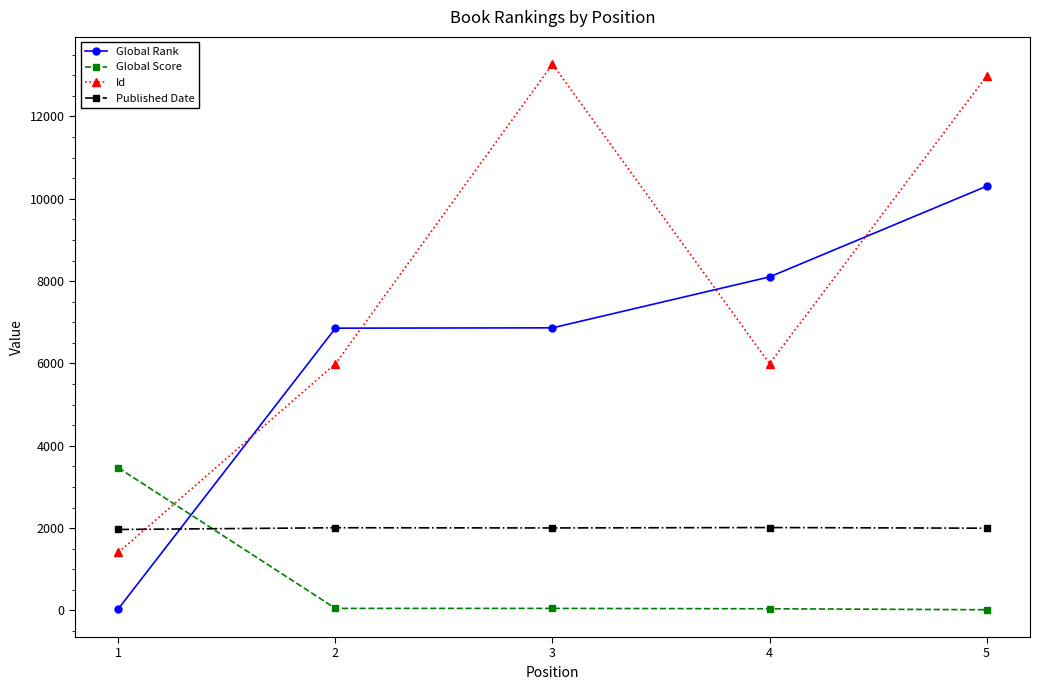

Rank the series by their maximum value, from lowest to highest.

Published Date, Global Score, Global Rank, Id